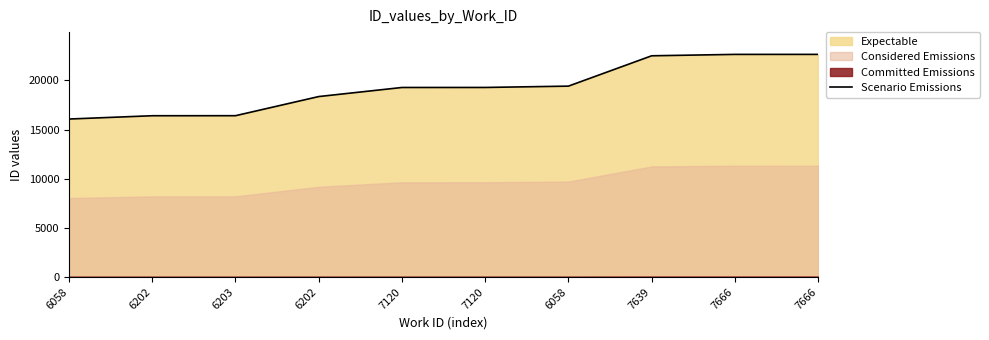

What is the sum of the values at 7120 and 6203?

35707